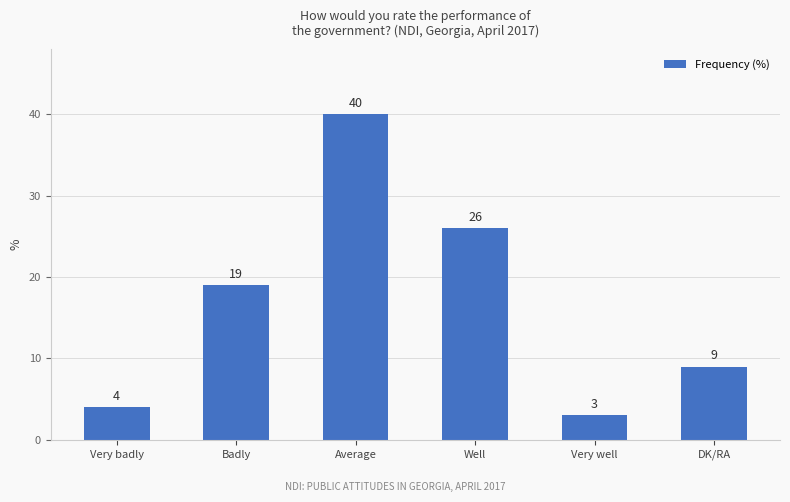

What is the change in value from Very badly to Well?

+22